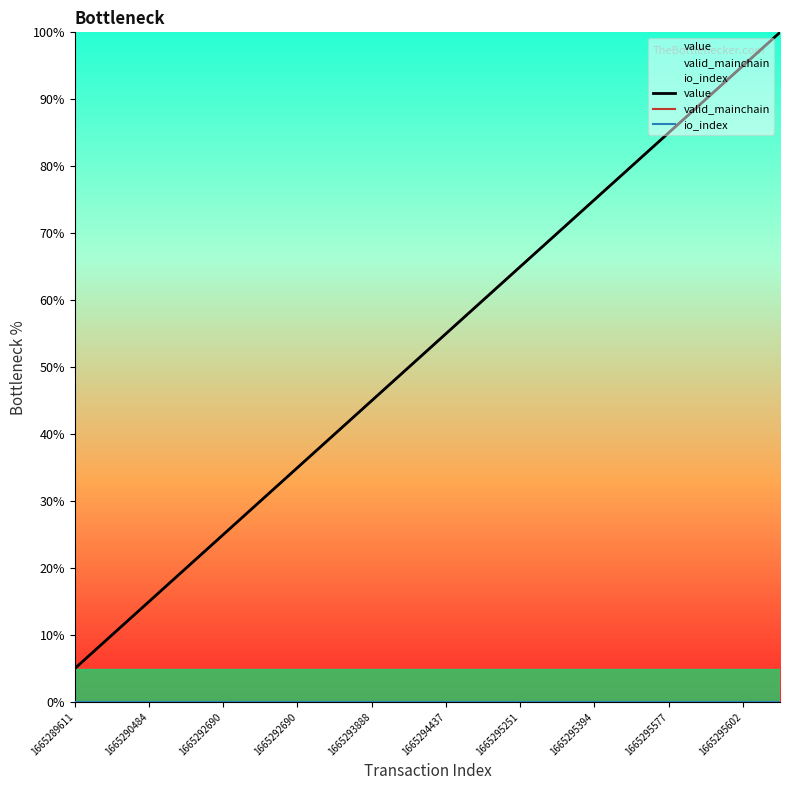

Which series has the largest Y range (max minus min)?

value